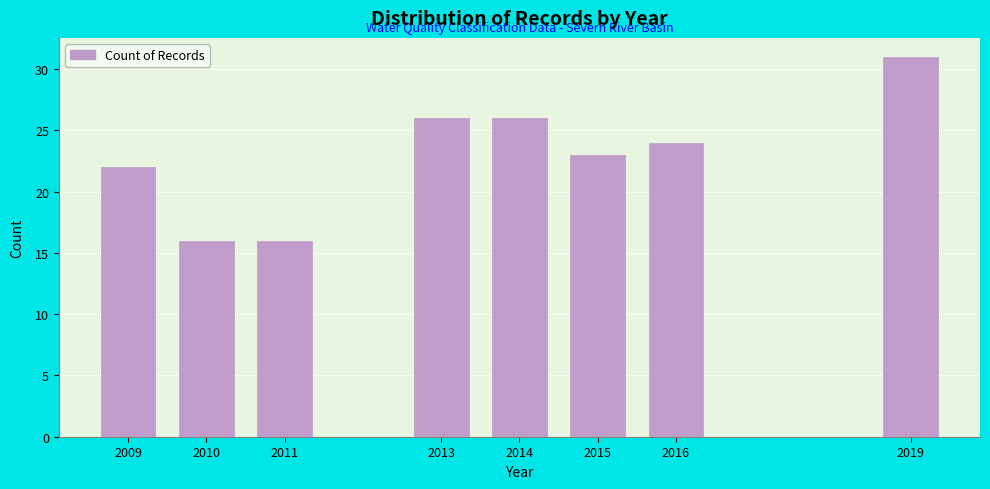

Reading left to right, list all the values displayed in this chart.

22	16	16	26	26	23	24	31